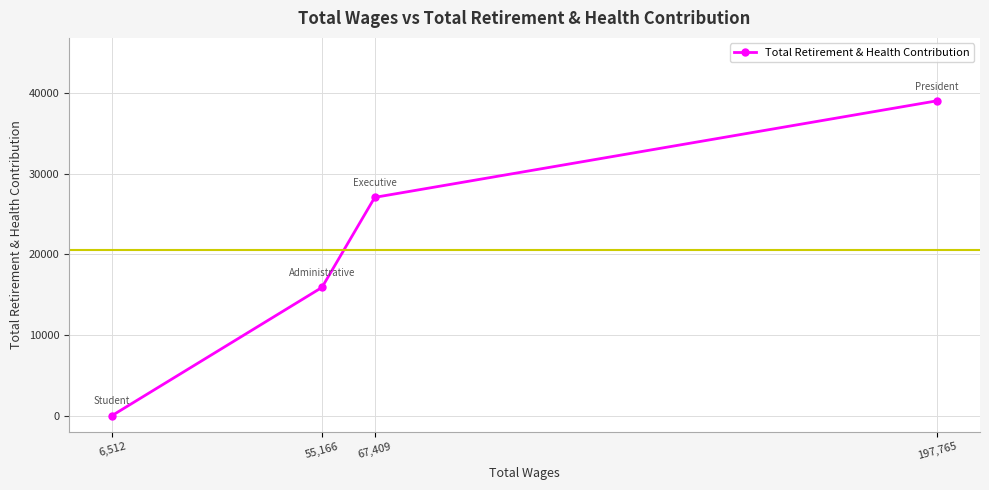

What is the greatest value displayed?

39030